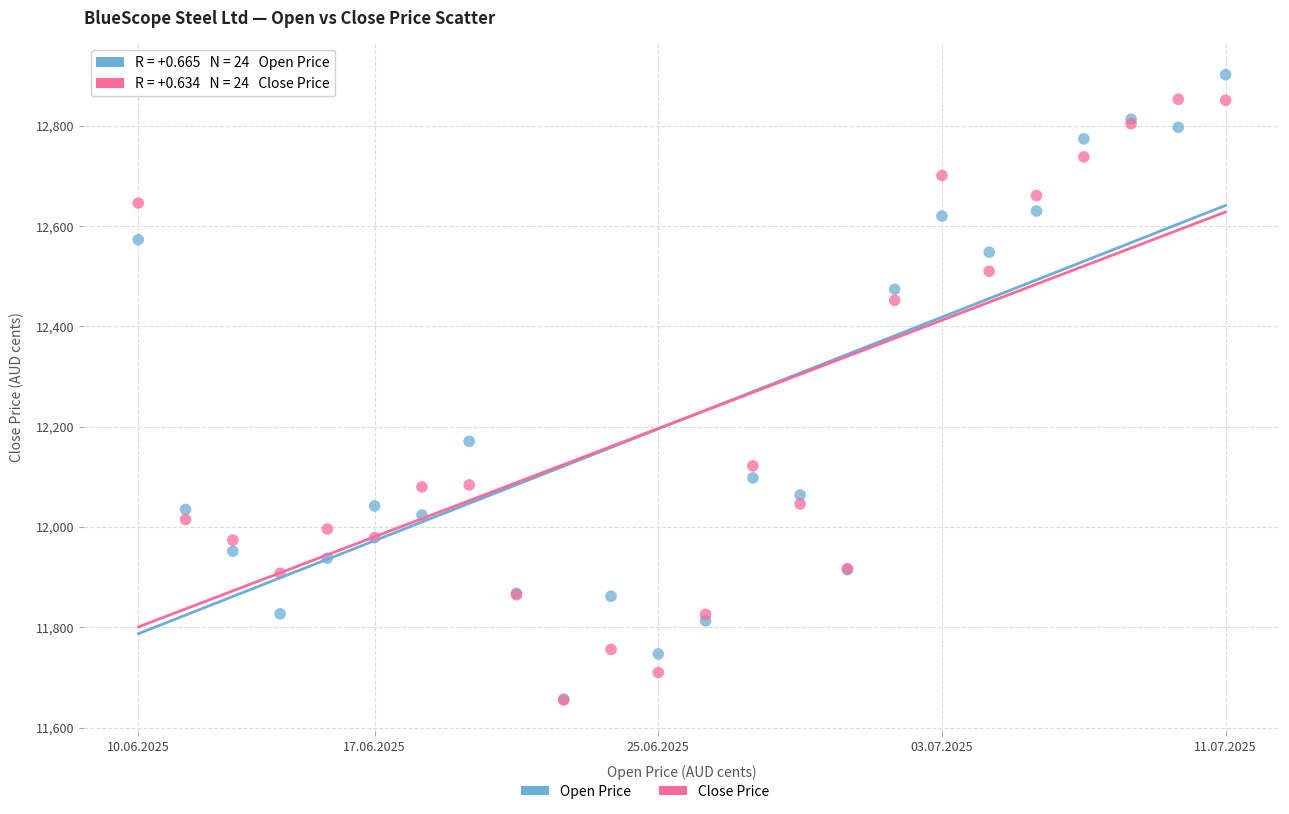

Across all series, what Y value is closest to 12278?

12171